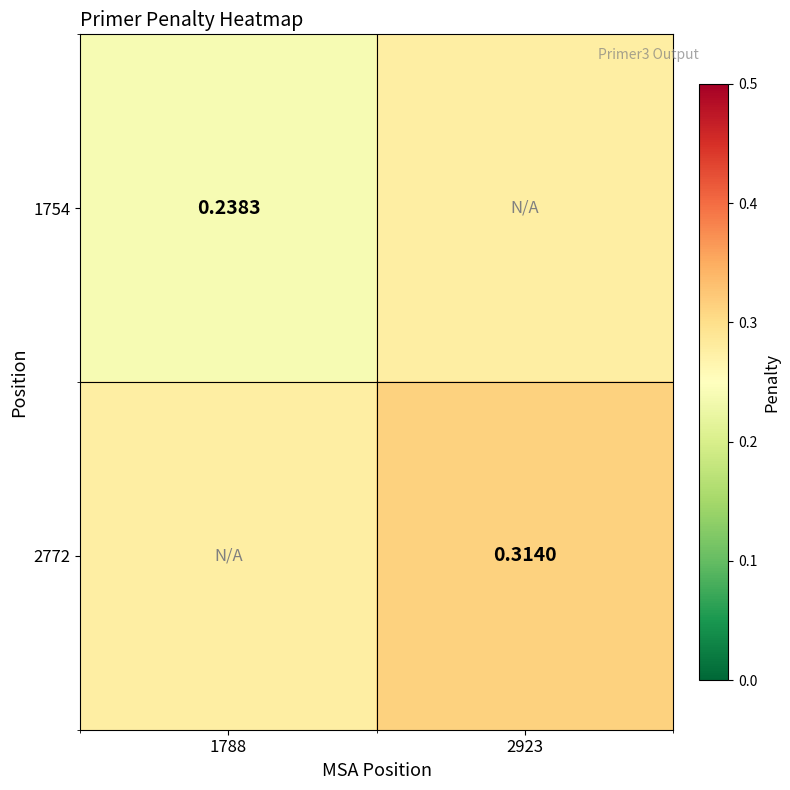

At how many categories does at least one series exceed 0?

2